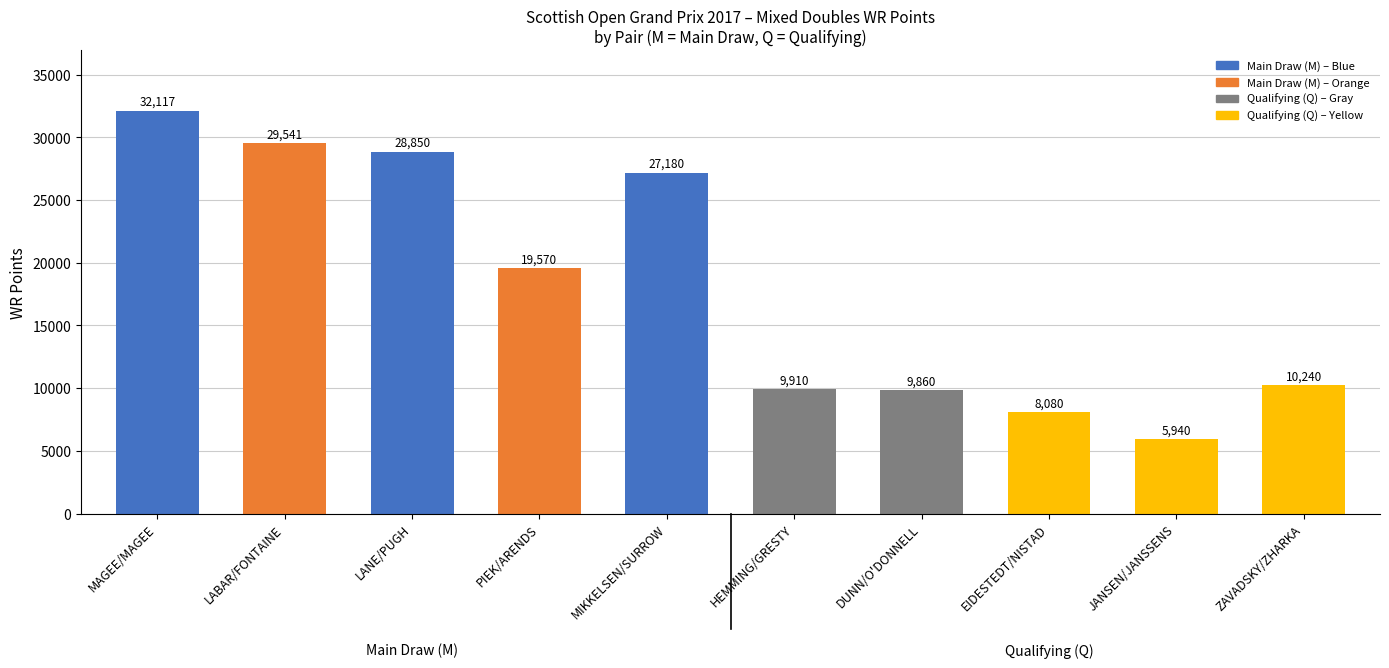

Reading left to right, extract all data points from this chart.

32117	29541	28850	19570	27180	9910	9860	8080	5940	10240